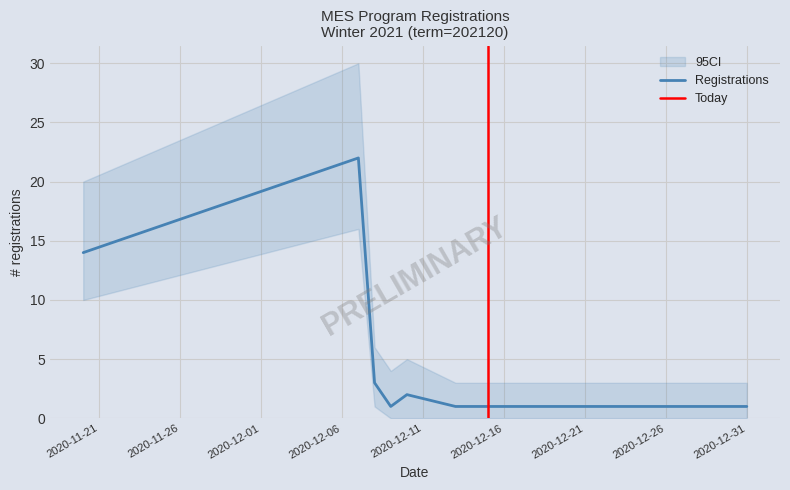

List the labels in order of value, smallest first.

2020-12-09, 2020-12-13, 2020-12-21, 2020-12-23, 2020-12-24, 2020-12-27, 2020-12-31, 2020-12-10, 2020-12-08, 2020-11-20, 2020-12-07